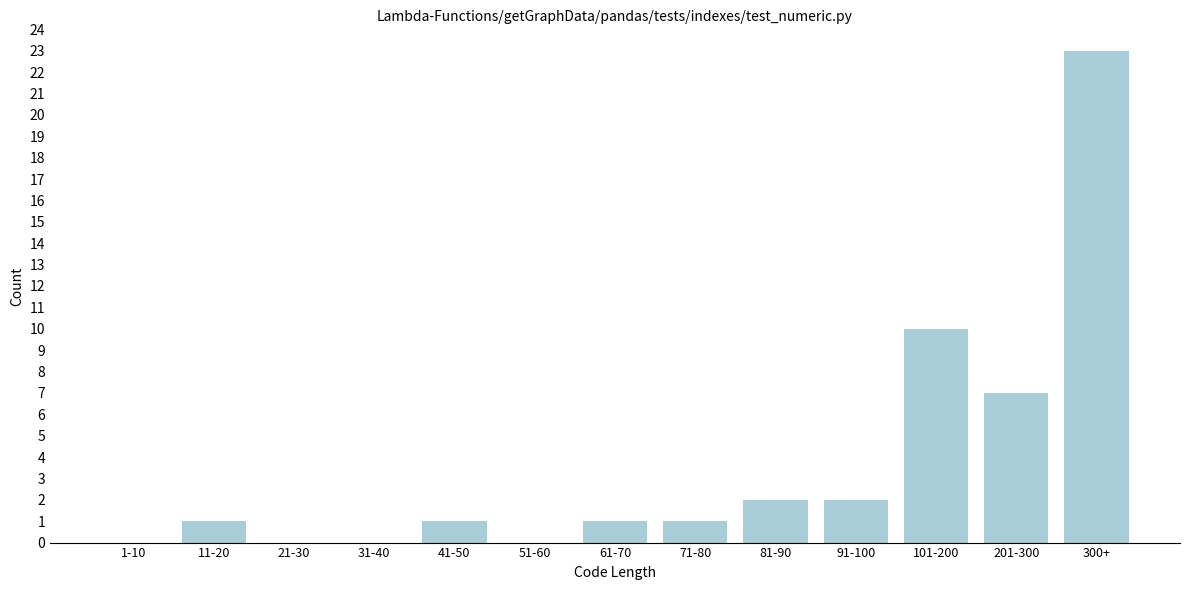

Reading right to left, what are all the values shown in this chart?

300+=23	201-300=7	101-200=10	91-100=2	81-90=2	71-80=1	61-70=1	51-60=0	41-50=1	31-40=0	21-30=0	11-20=1	1-10=0